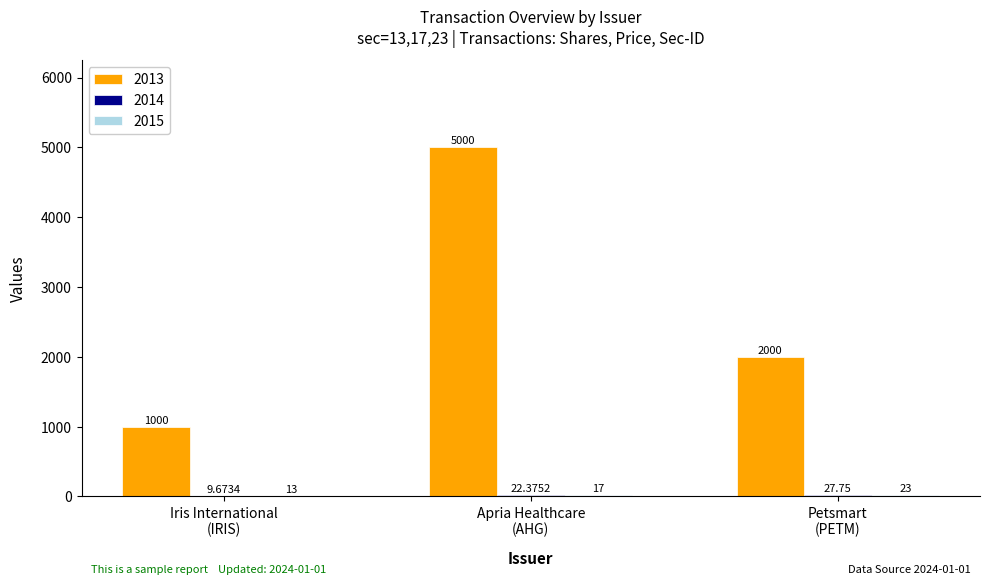

Which series has the largest total across all categories?

2013